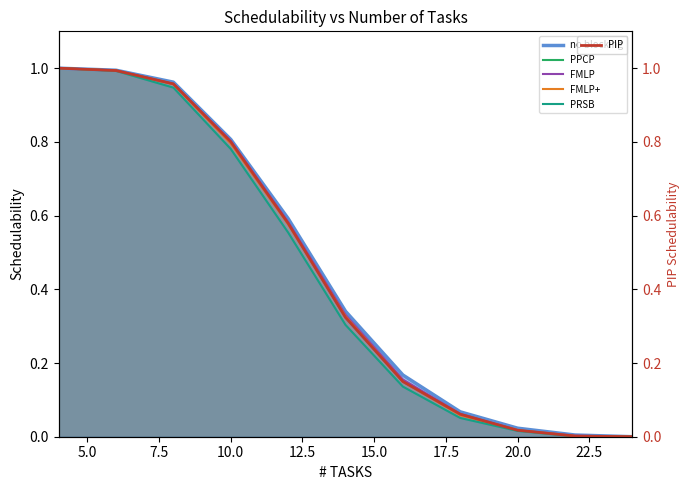

Reading left to right, list all the values displayed in this chart.

no blocking: 1.0	1.0	1.0	0.8	0.6	0.3	0.2	0.1	0.0	0.0	0.0
PPCP: 1.0	1.0	1.0	0.8	0.6	0.3	0.1	0.1	0.0	0.0	0.0
FMLP: 1.0	1.0	1.0	0.8	0.6	0.3	0.2	0.1	0.0	0.0	0.0
FMLP+: 1.0	1.0	1.0	0.8	0.6	0.3	0.1	0.1	0.0	0.0	0.0
PRSB: 1.0	1.0	0.9	0.8	0.6	0.3	0.1	0.1	0.0	0.0	0.0
PIP: 1.0	1.0	1.0	0.8	0.6	0.3	0.1	0.1	0.0	0.0	0.0